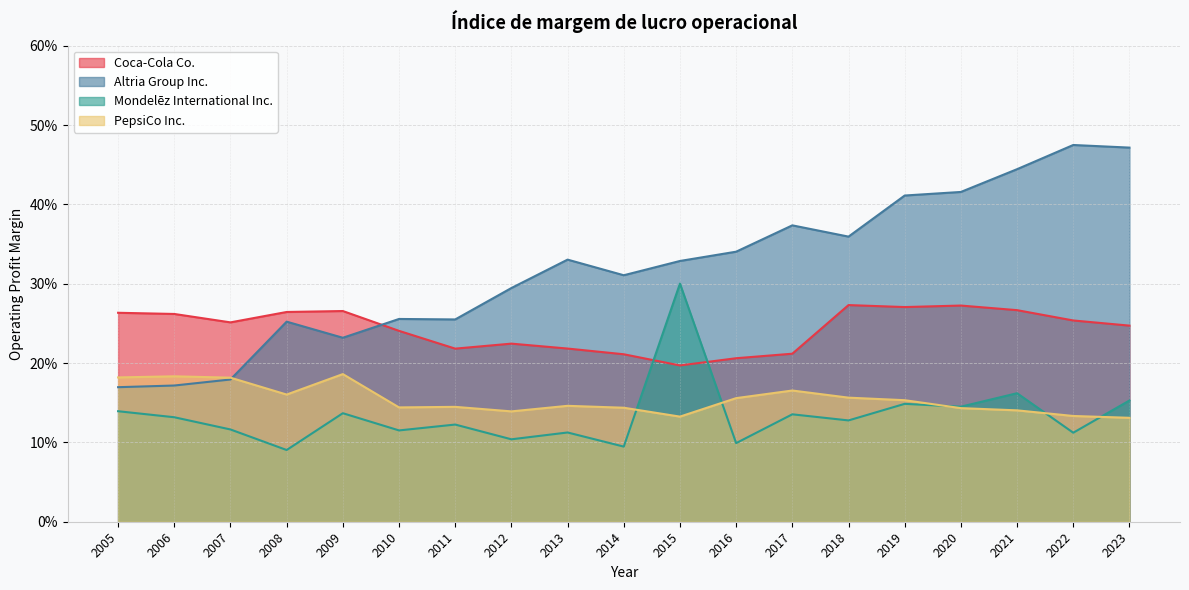

At 2012, list the series in order from smallest to largest.

Mondelēz International Inc., PepsiCo Inc., Coca-Cola Co., Altria Group Inc.